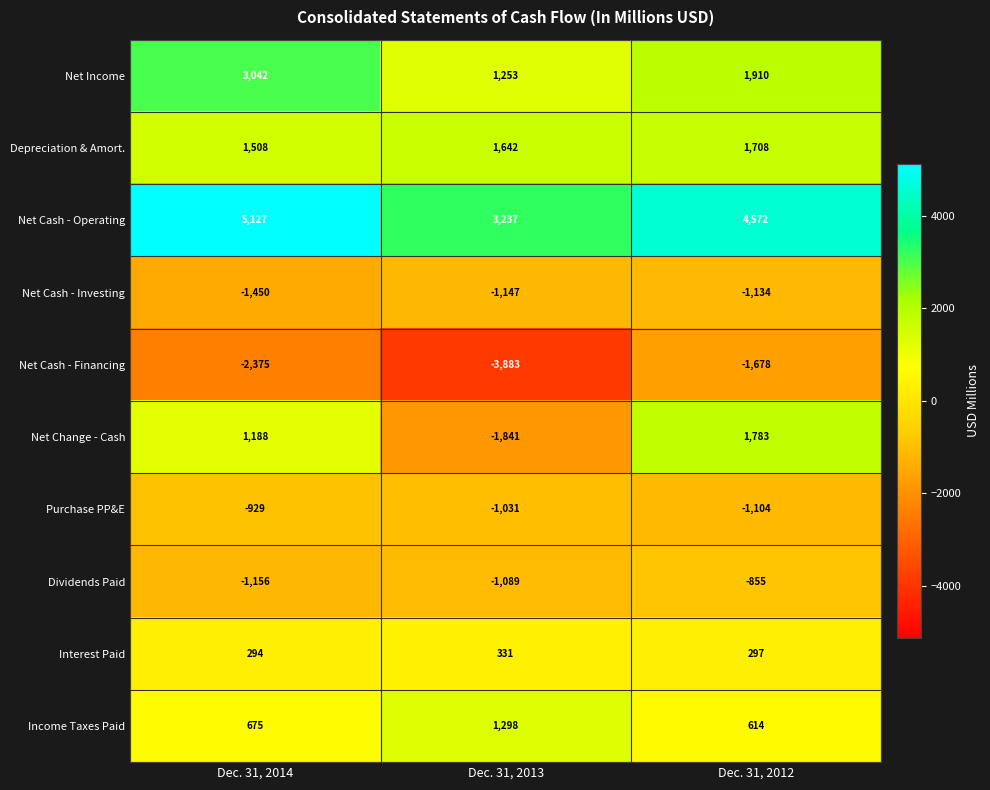

At which category is the sum across all series the highest?

Dec. 31, 2012